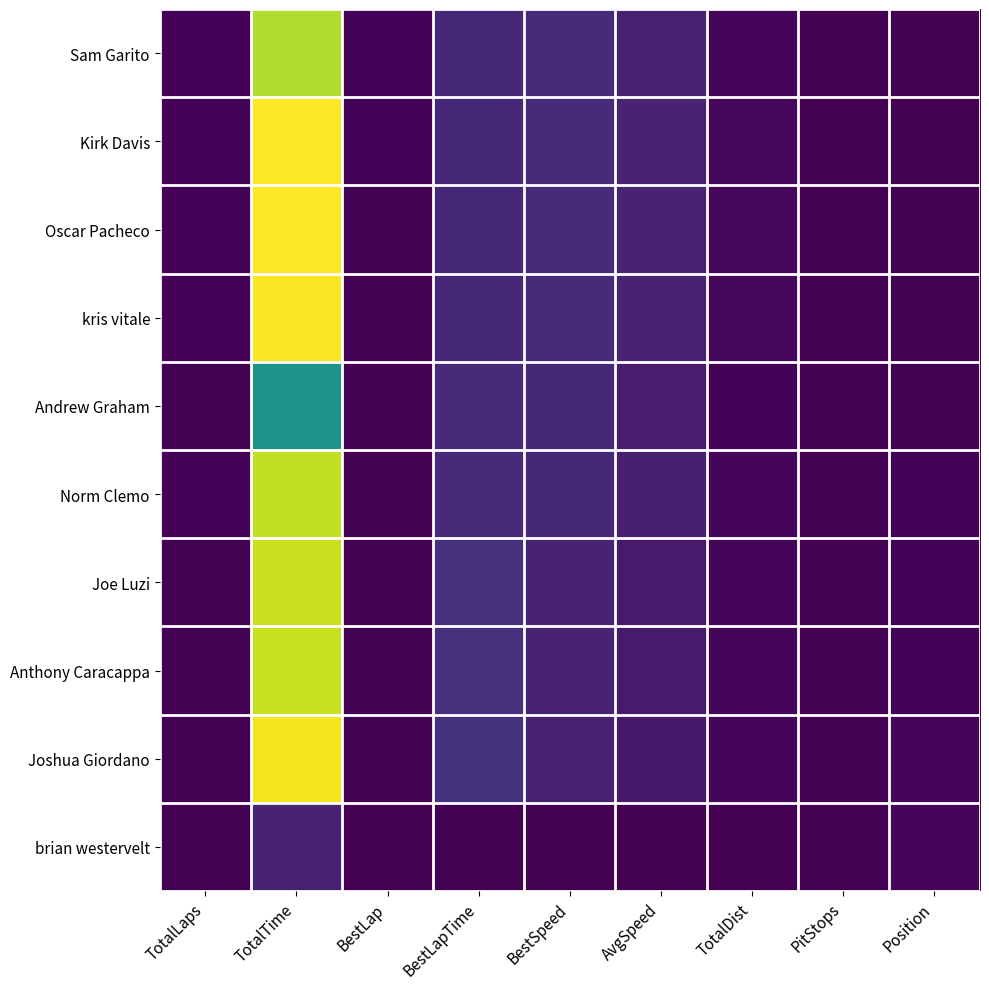

What is the difference between the highest and lowest values at BestSpeed?

88.7